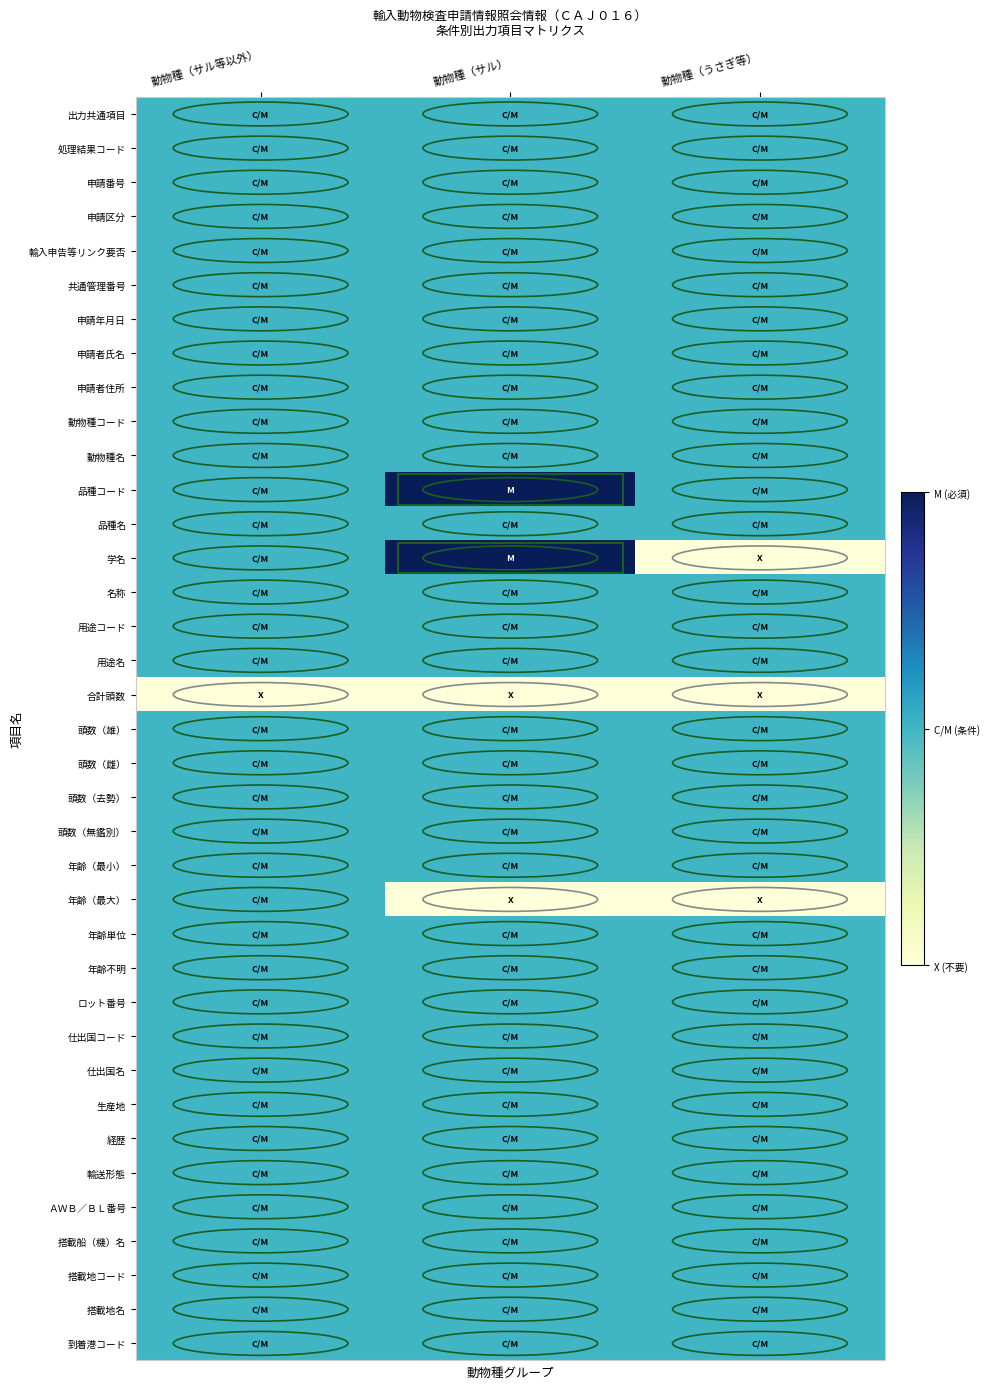

At how many categories does at least one series exceed 0?

3